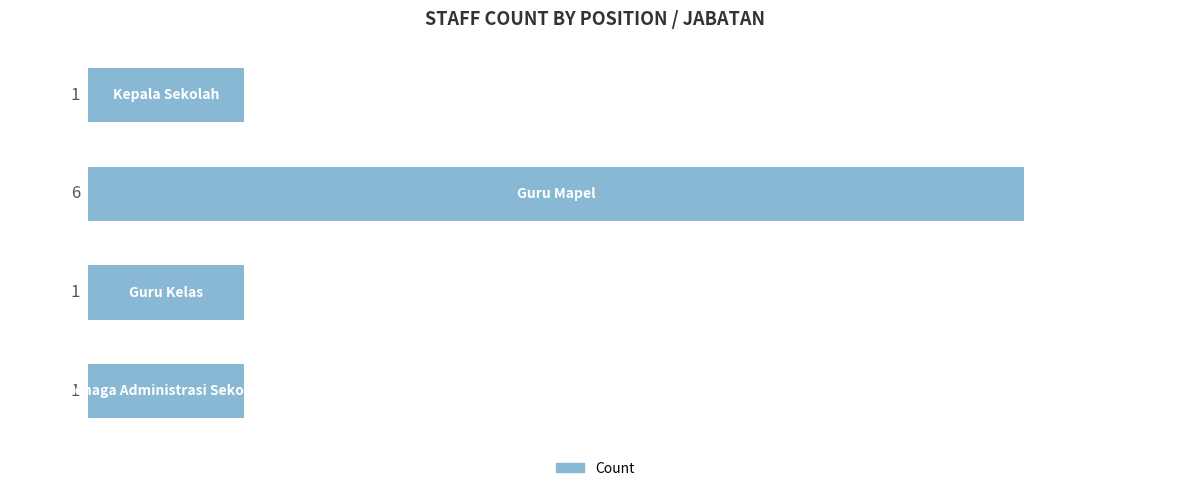

What is the sum of all values?

9